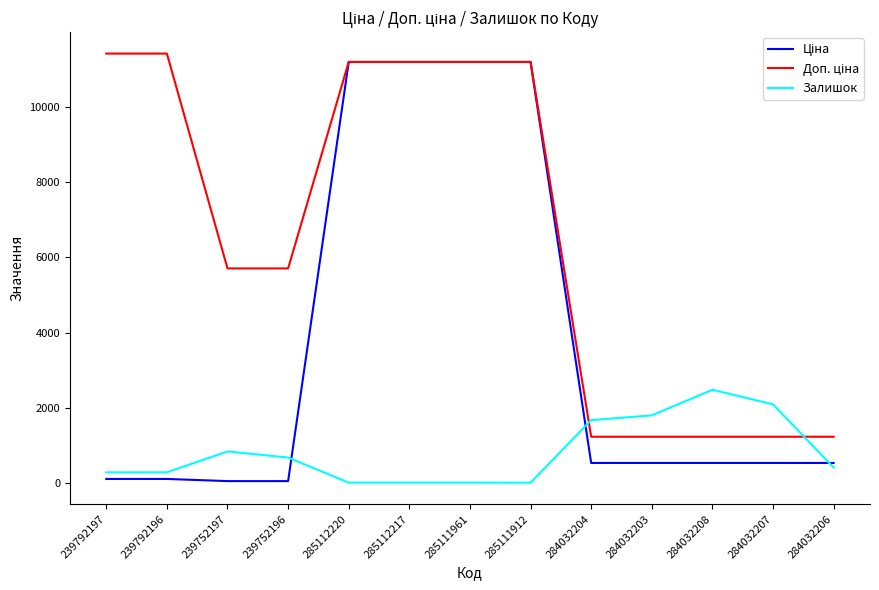

What is the total value across all series at 284032206?

2191.4